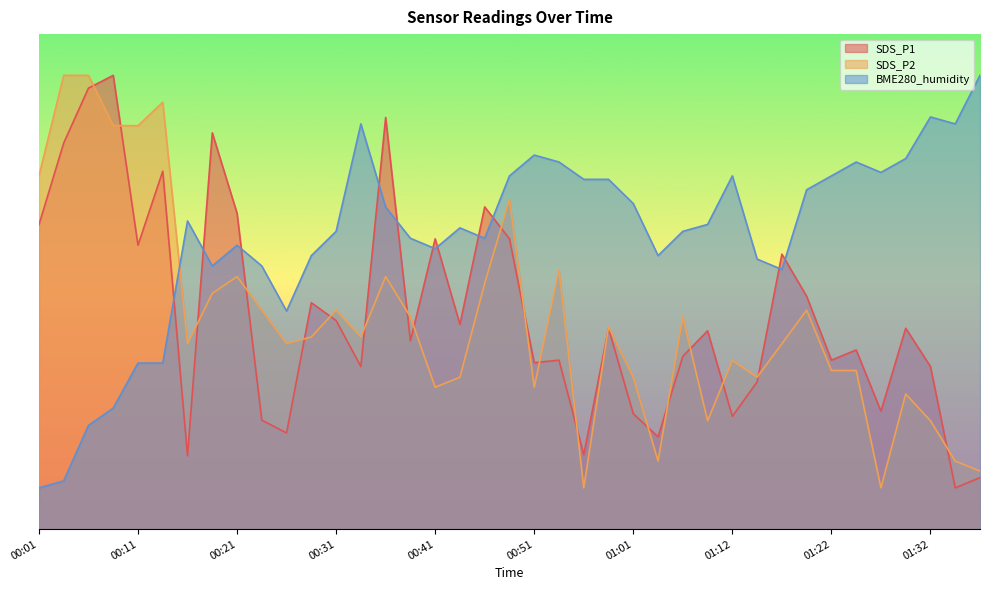

At 00:53, list the series in order from largest to smallest.

BME280_humidity, SDS_P2, SDS_P1